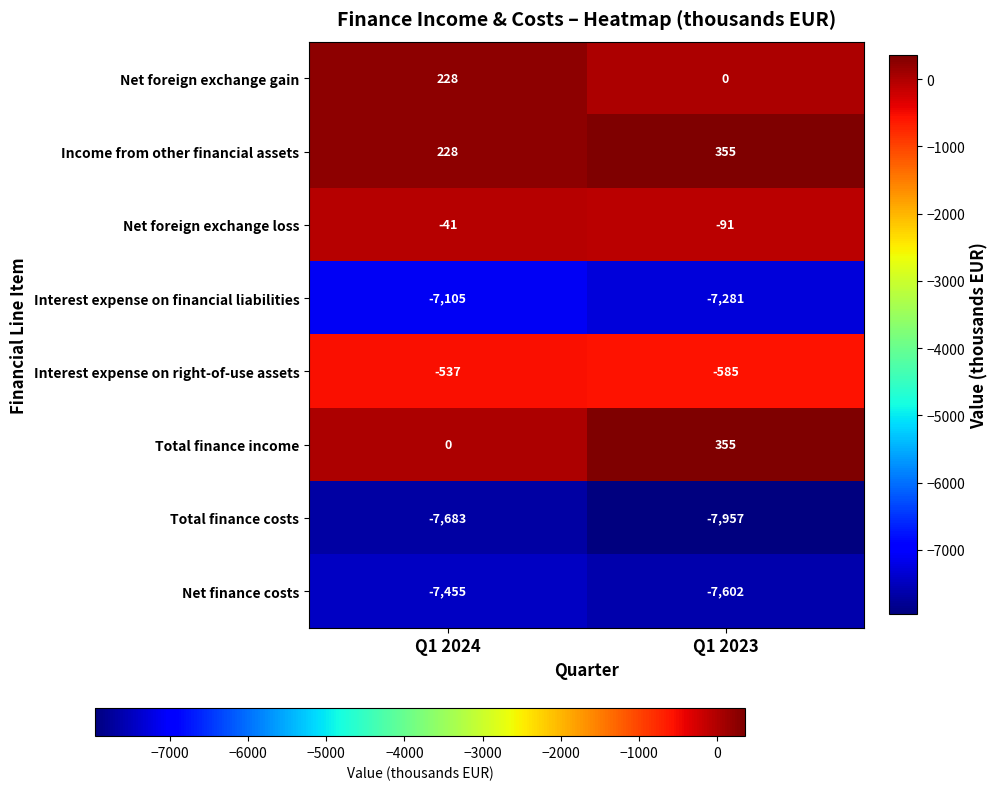

The value of Net foreign exchange loss at Q1 2024 is -41. True or false?

True